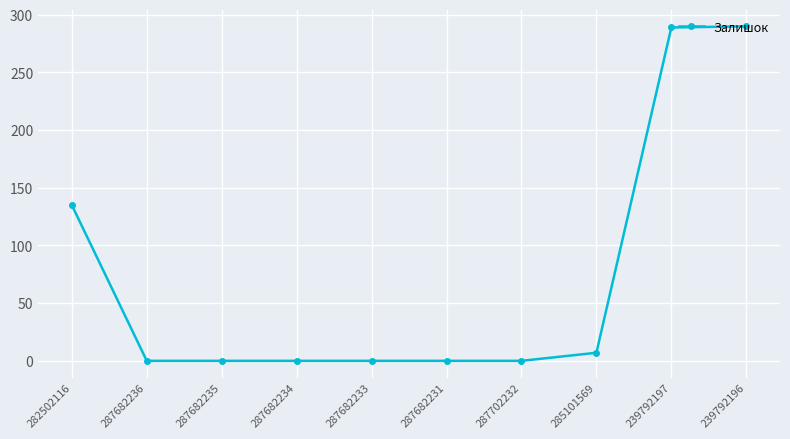

The value at 287682236 is 161. True or false?

False